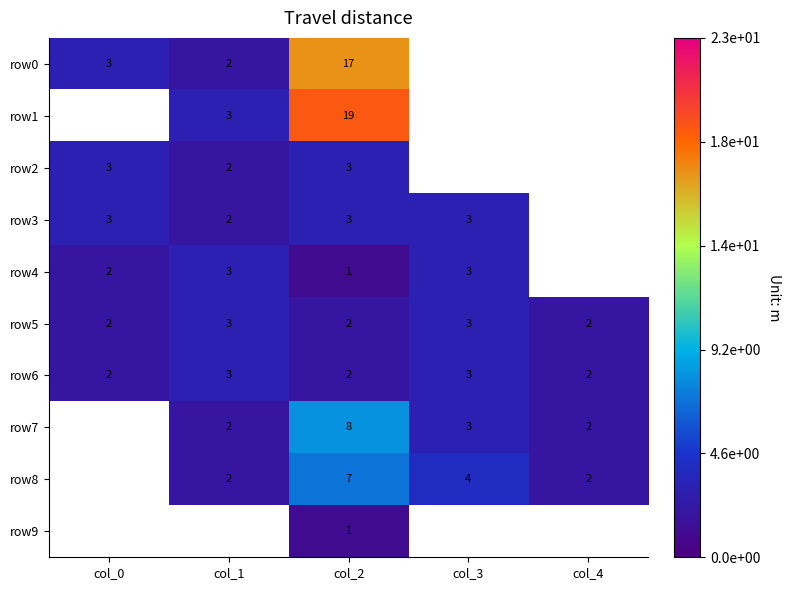

The value of row0 at col_0 is 4.0. True or false?

False